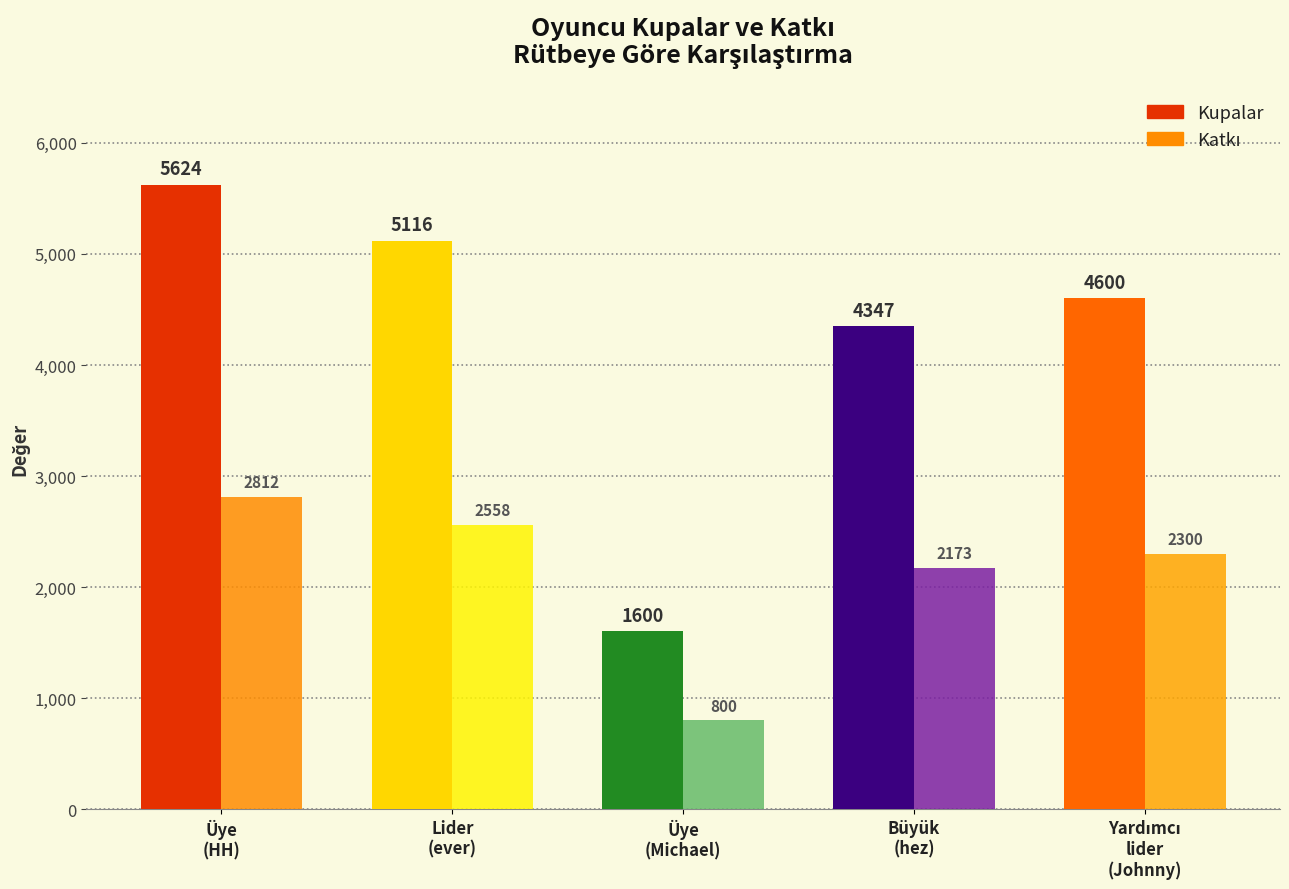

At which label does Kupalar reach its minimum?

Üye
(Michael)